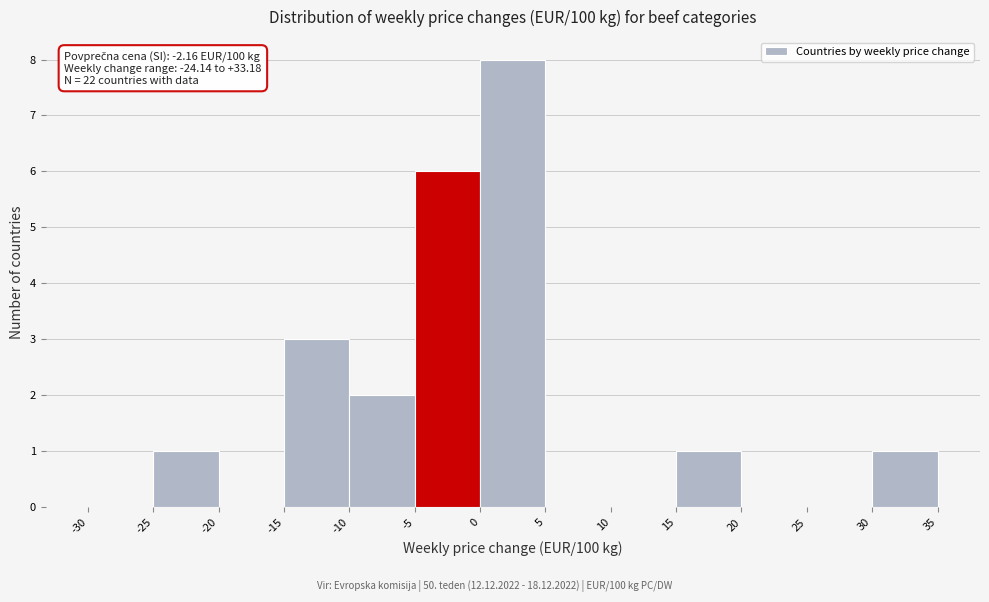

Which range on the x-axis has the tallest bar?

0 to 5